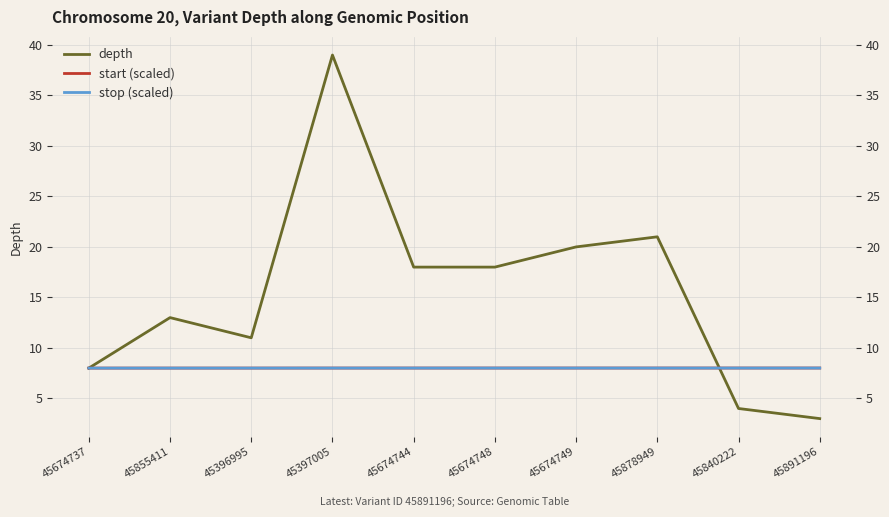

True or false: start (scaled) and stop (scaled) cross at least once.

False